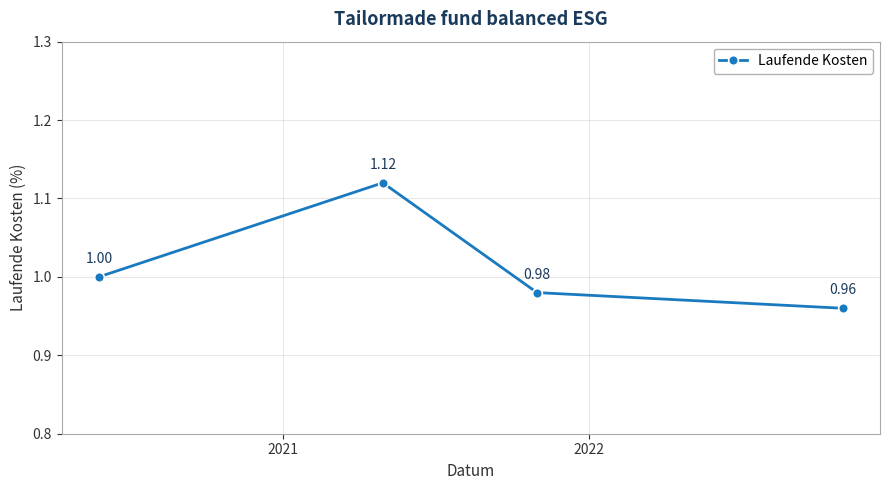

What is the average value?

1.0